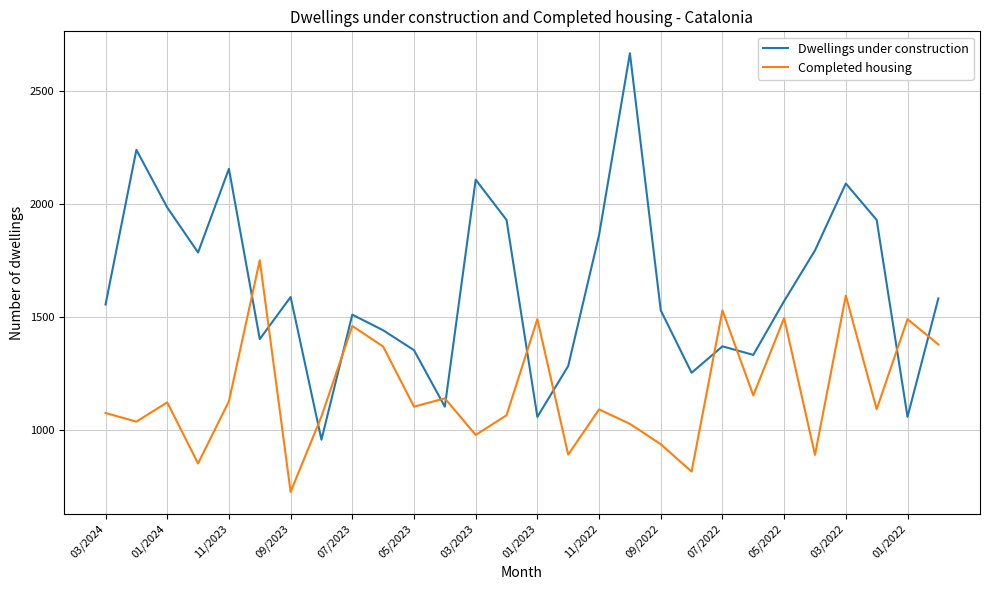

How many lines are shown in the chart?

2